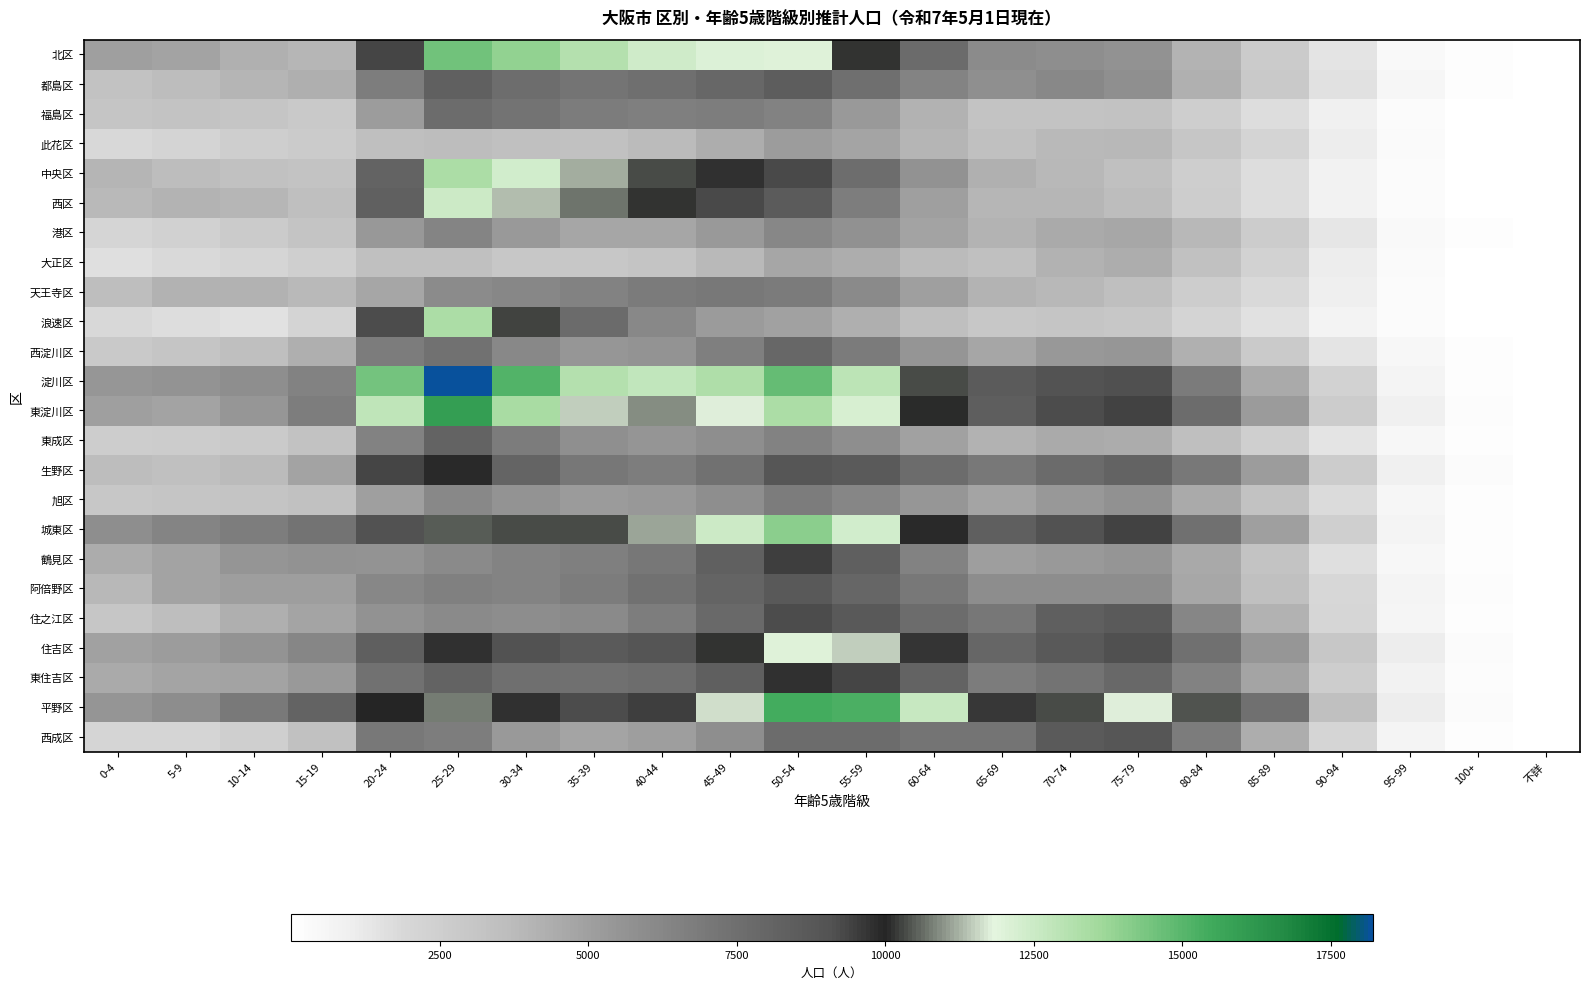

At which category is the sum across all series the highest?

25-29